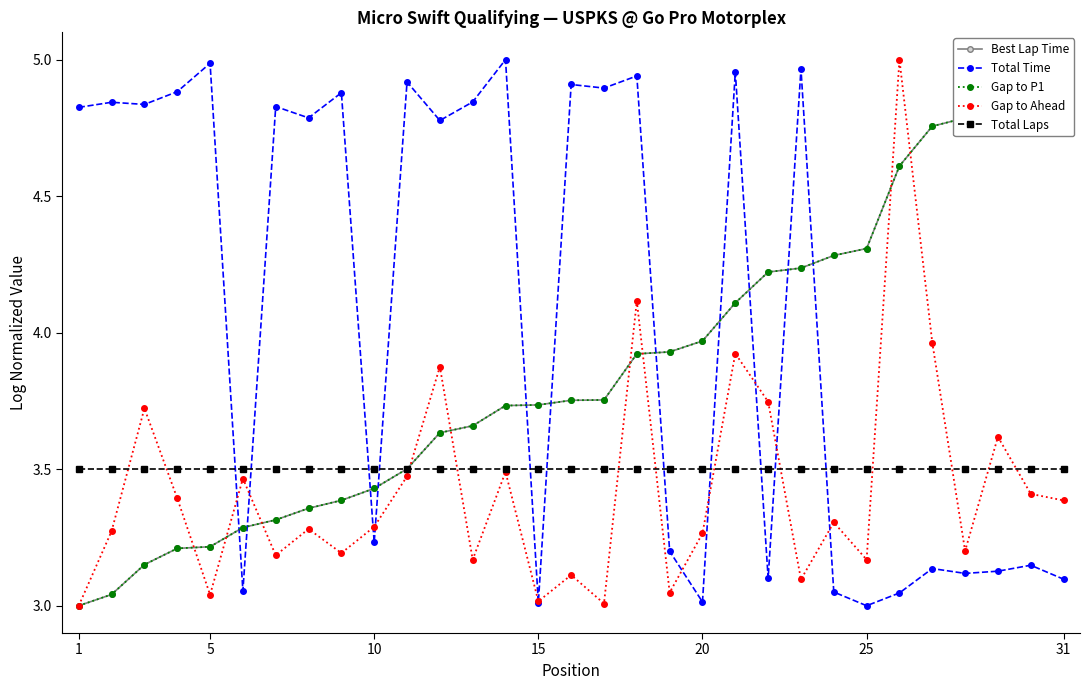

List the series in order of their peak value, highest first.

Best Lap Time, Total Time, Gap to P1, Gap to Ahead, Total Laps